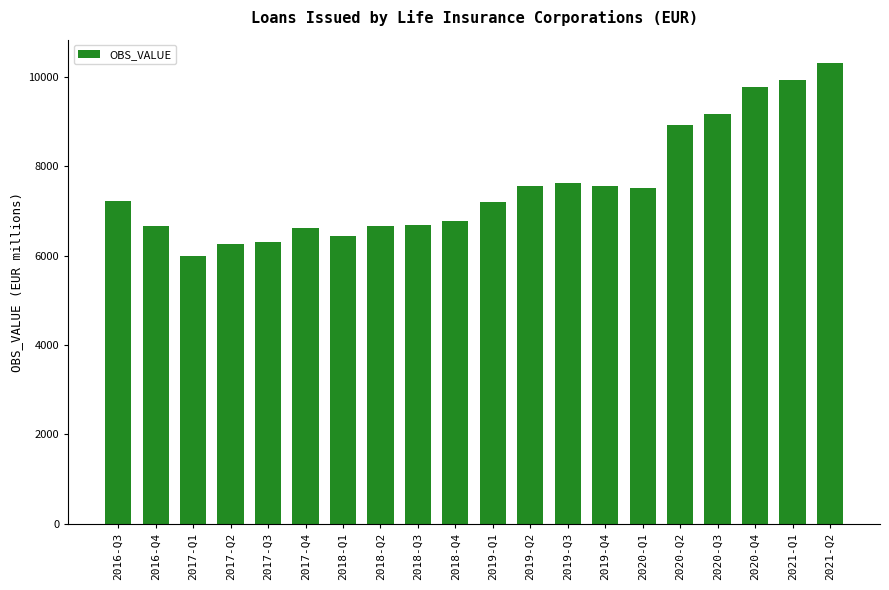

What is the label of the 8th bar from the left?

2018-Q2